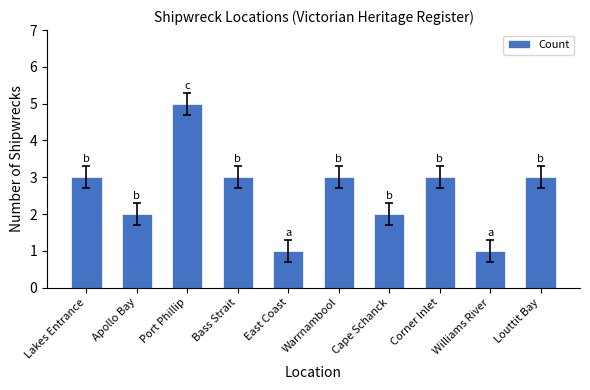

What is the label of the 5th bar from the left?

East Coast